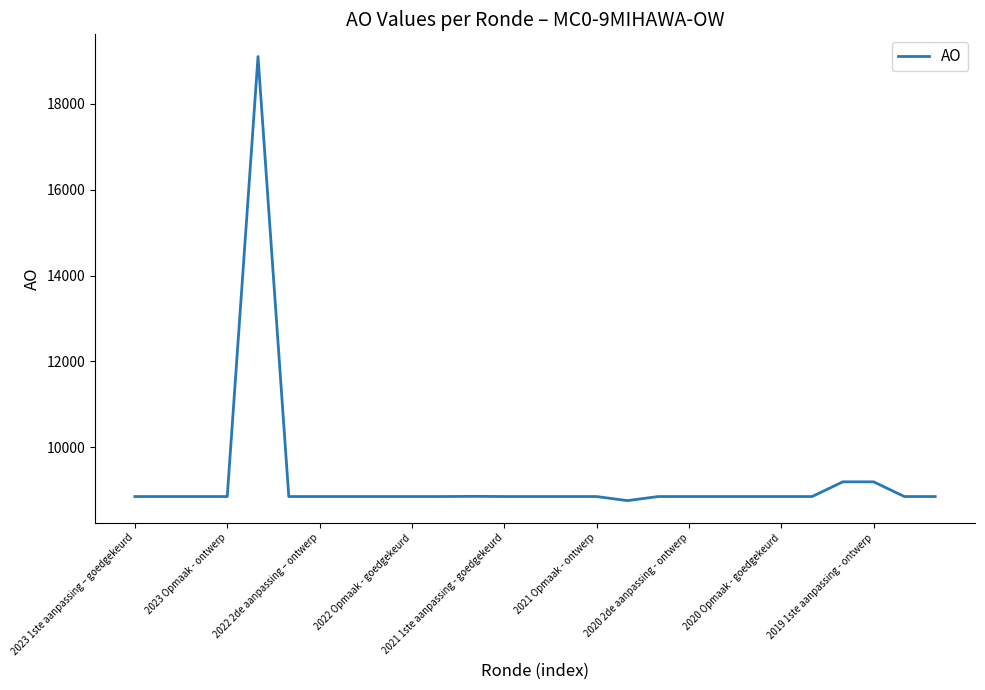

What is the minimum value shown in the chart?

8755